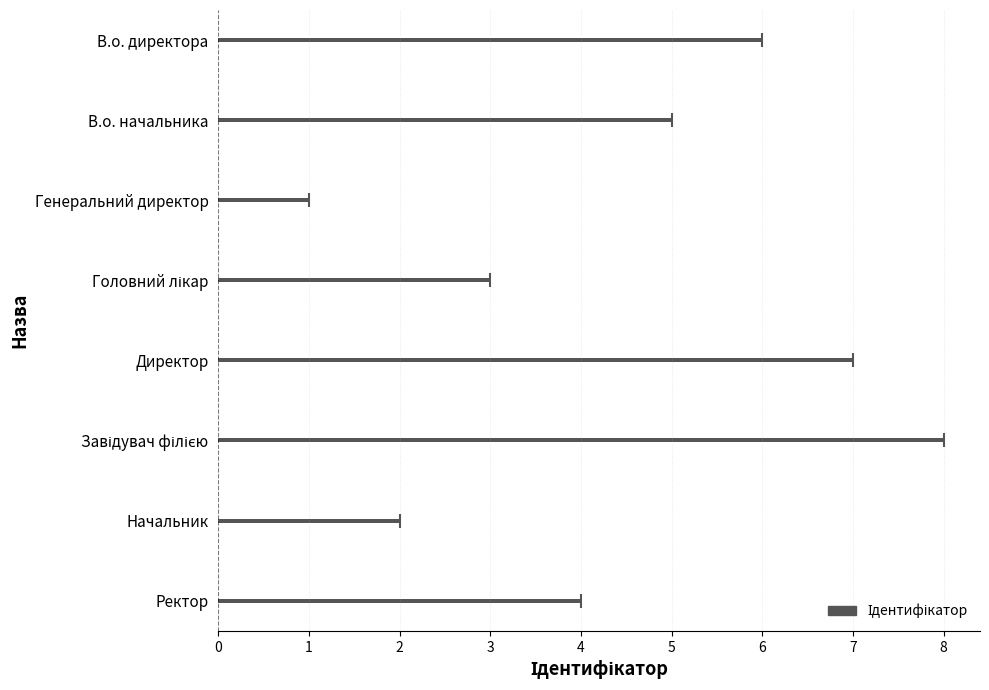

Does the chart contain stacked bars?

No